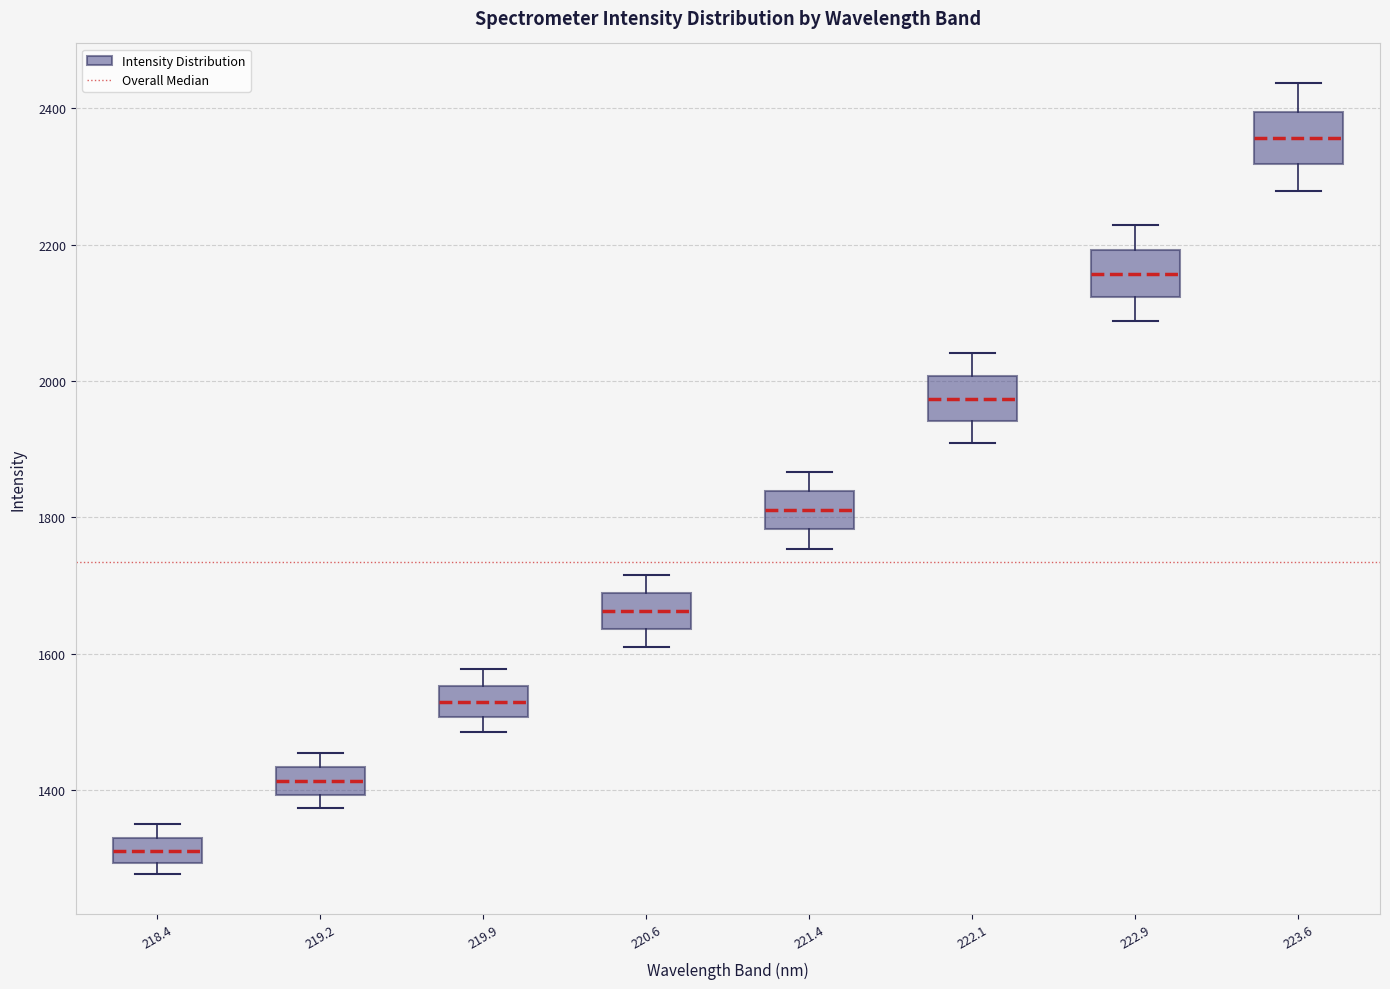

Reading left to right, read every box against the y-axis: the position of its median line, the range the box covers, and the ends of its whiskers. The values are not printed on the chart, so give them approximately, as read against the axis.

218.4: median 1320 (inside the box), box 1300 to 1320, whiskers 1280 to 1340
219.2: median 1420, box 1400 to 1440, whiskers 1380 to 1460
219.9: median 1520, box 1500 to 1560, whiskers 1480 to 1580
220.6: median 1660, box 1640 to 1680, whiskers 1600 to 1720
221.4: median 1820, box 1780 to 1840, whiskers 1760 to 1860
222.1: median 1980, box 1940 to 2000, whiskers 1900 to 2040
222.9: median 2160, box 2120 to 2200, whiskers 2080 to 2220
223.6: median 2360, box 2320 to 2400, whiskers 2280 to 2440